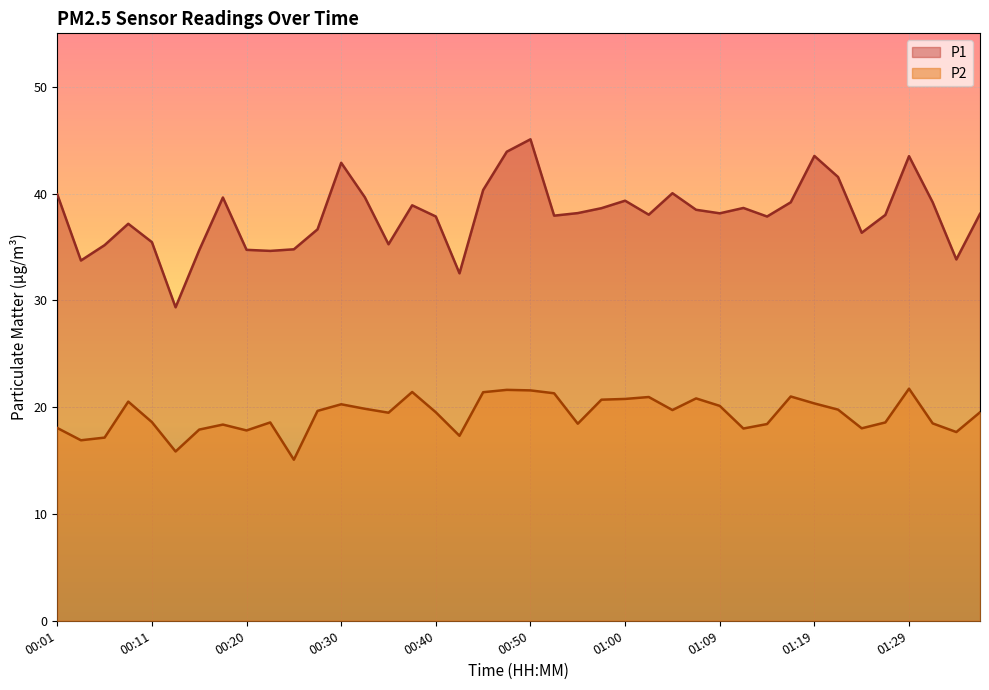

True or false: P1 has a value of 53.7 at 01:36.

False